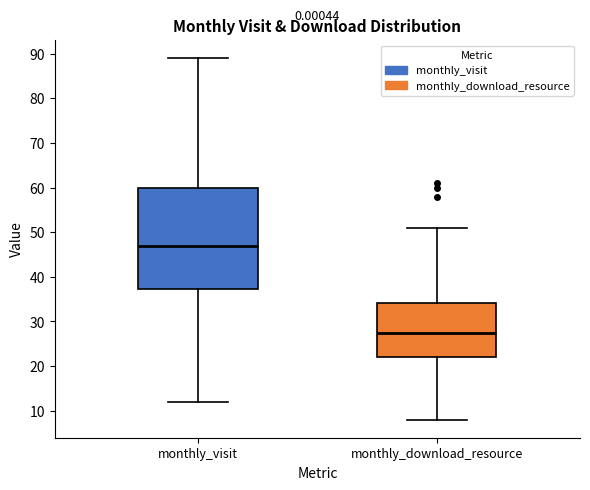

Reading left to right, transcribe this box plot: for each box, give where its median line is, the range the box spans, and where its two whiskers end, as read against the y-axis. The values are not printed on the chart, so give them approximately, as read against the axis.

monthly_visit: median 47, box 37 to 60, whiskers 12 to 89
monthly_download_resource: median 28, box 22 to 34, whiskers 8 to 51